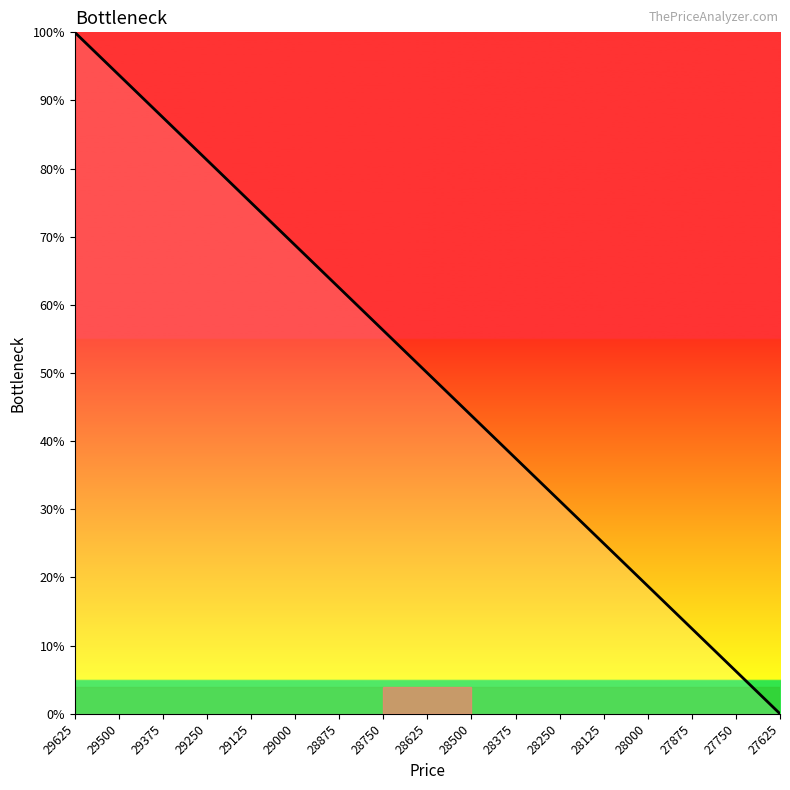

Count the number of categories in the chart.

17